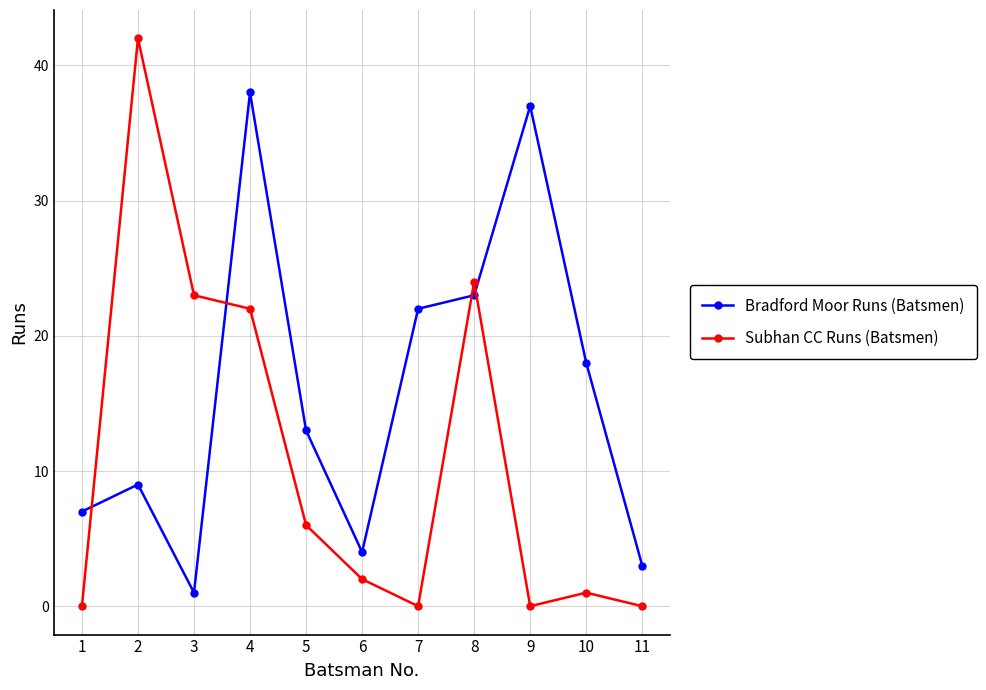

At how many categories does at least one series exceed 39?

1